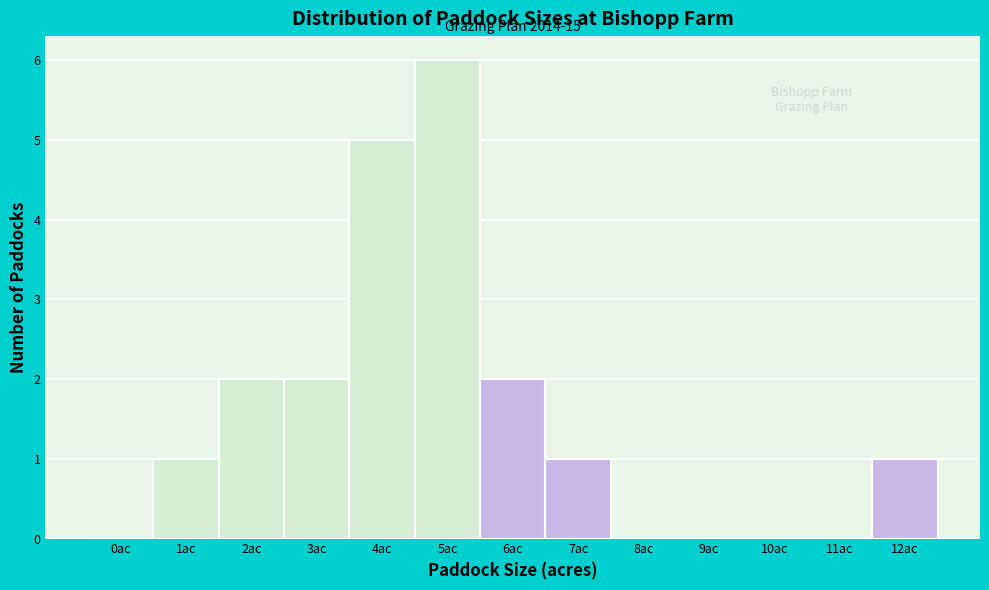

Reading left to right, transcribe all the data shown in this chart.

0ac=0	1ac=1	2ac=2	3ac=2	4ac=5	5ac=6	6ac=2	7ac=1	8ac=0	9ac=0	10ac=0	11ac=0	12ac=1